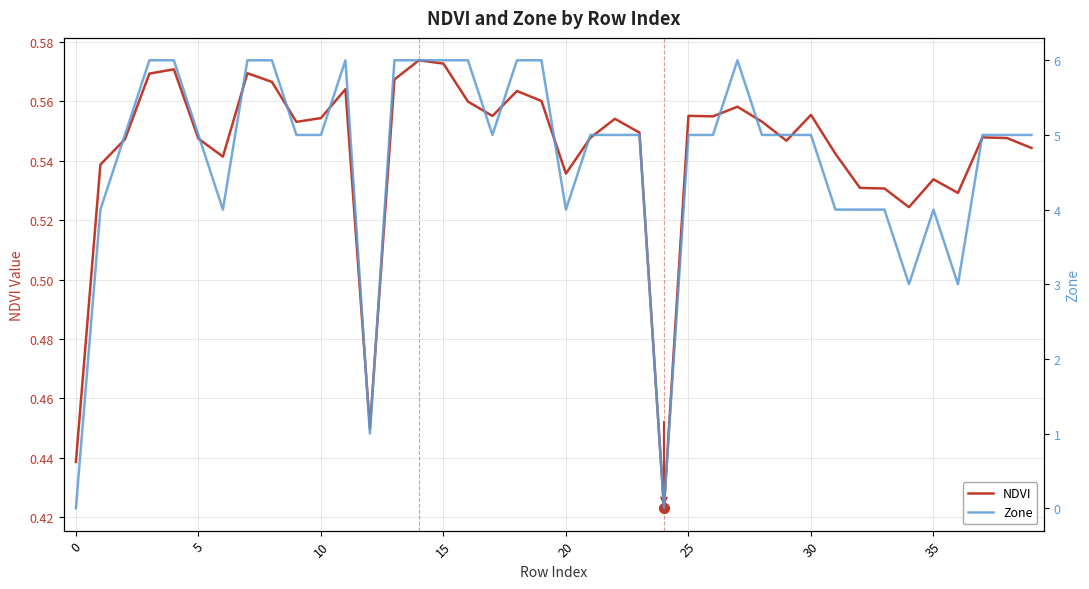

Which series reaches the maximum Y coordinate?

Zone